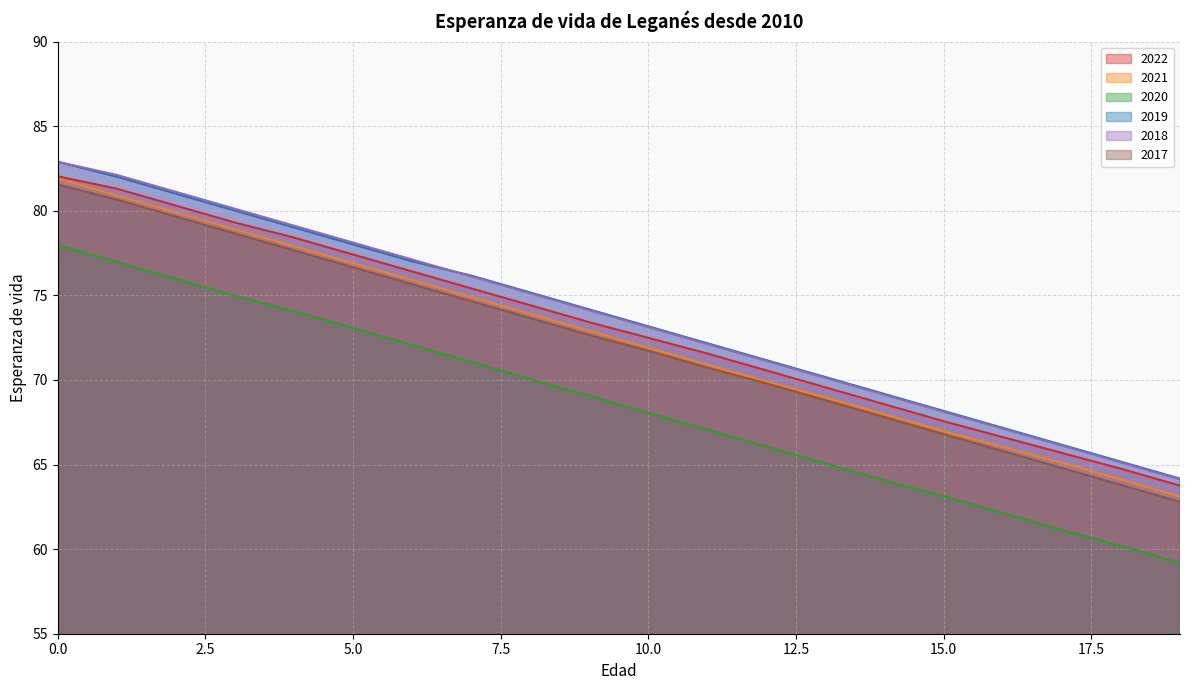

Rank the series at 15 from highest to lowest value.

2019, 2018, 2022, 2021, 2017, 2020